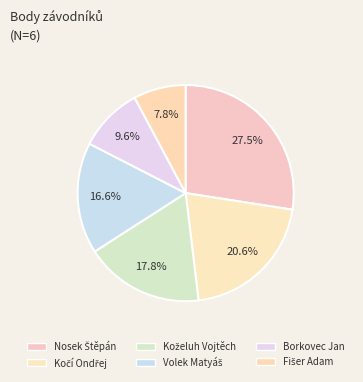

Count the number of slices in the pie.

6